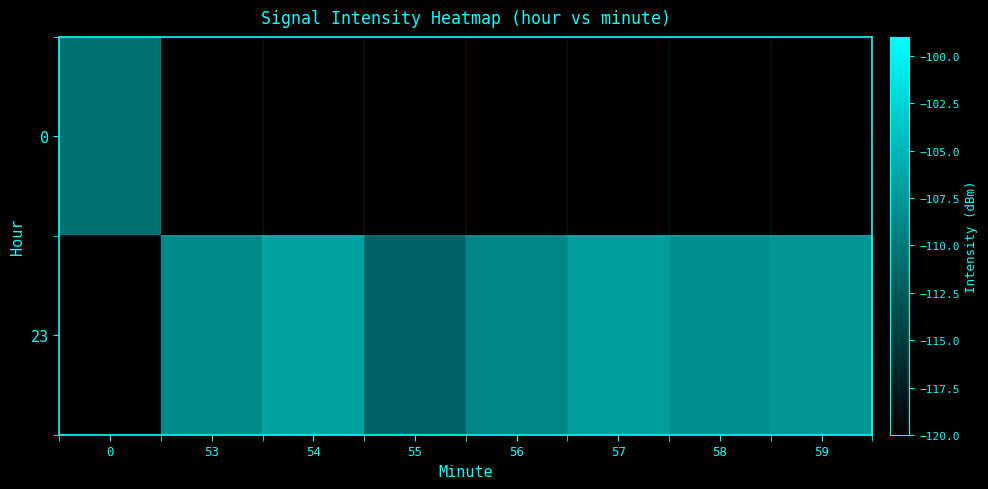

At which category does the chart reach its minimum across all series?

55